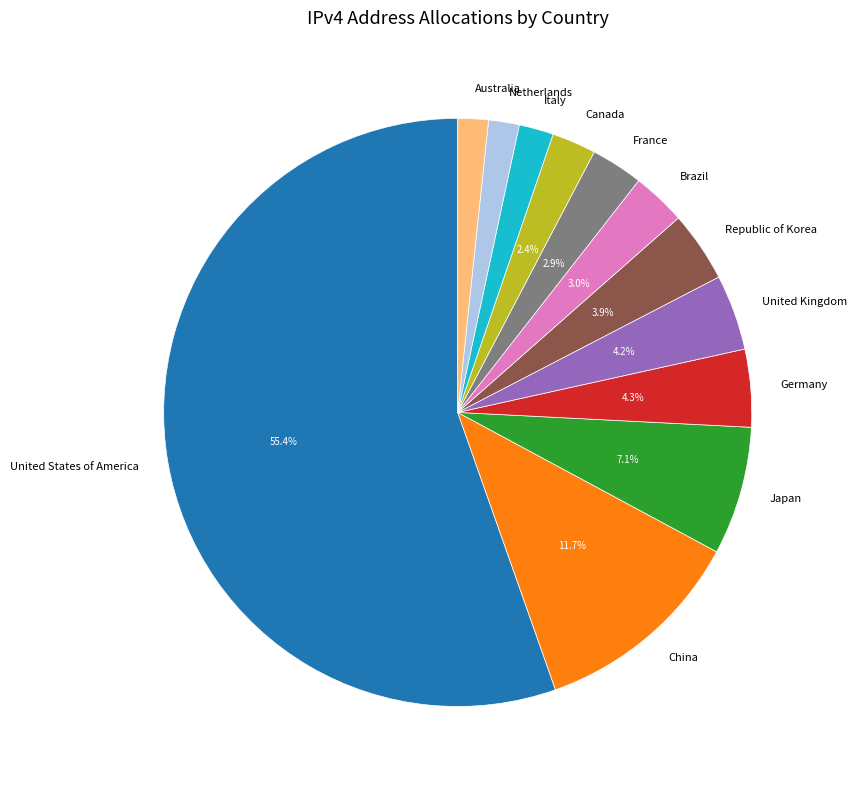

Which has a higher value, Japan or Netherlands?

Japan